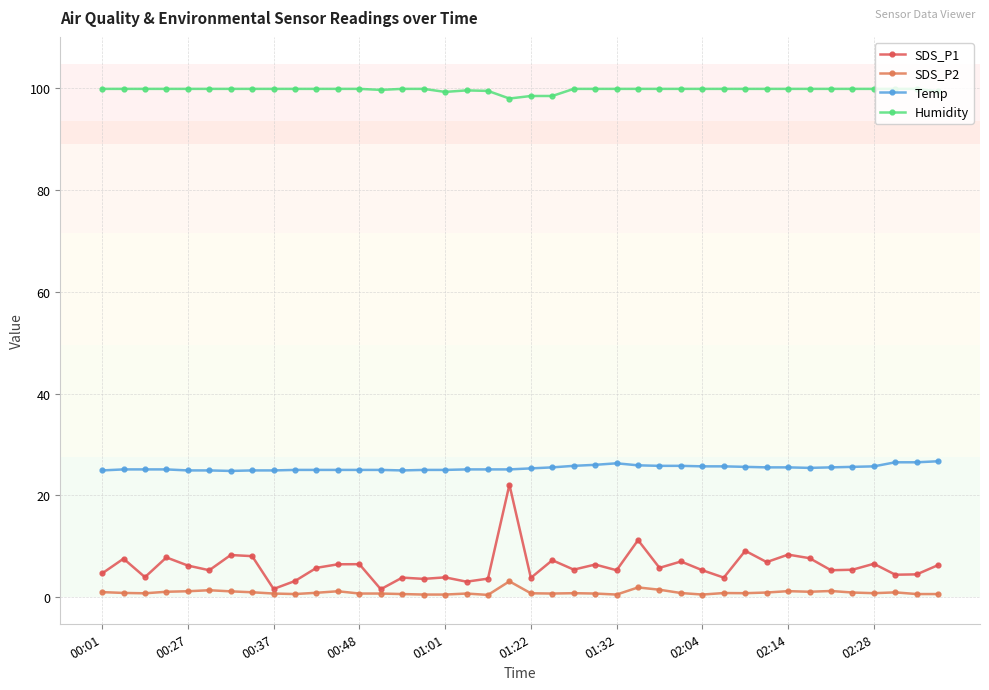

What is the maximum value for SDS_P1?

22.1